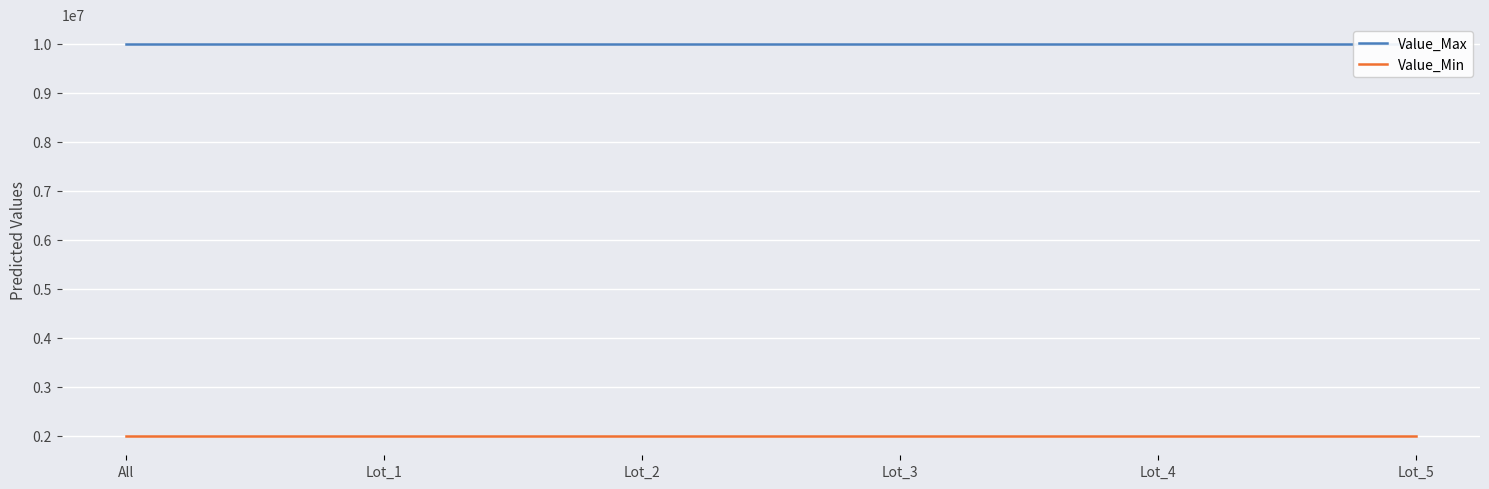

Where is Value_Max nearest to the value 10000000?

All